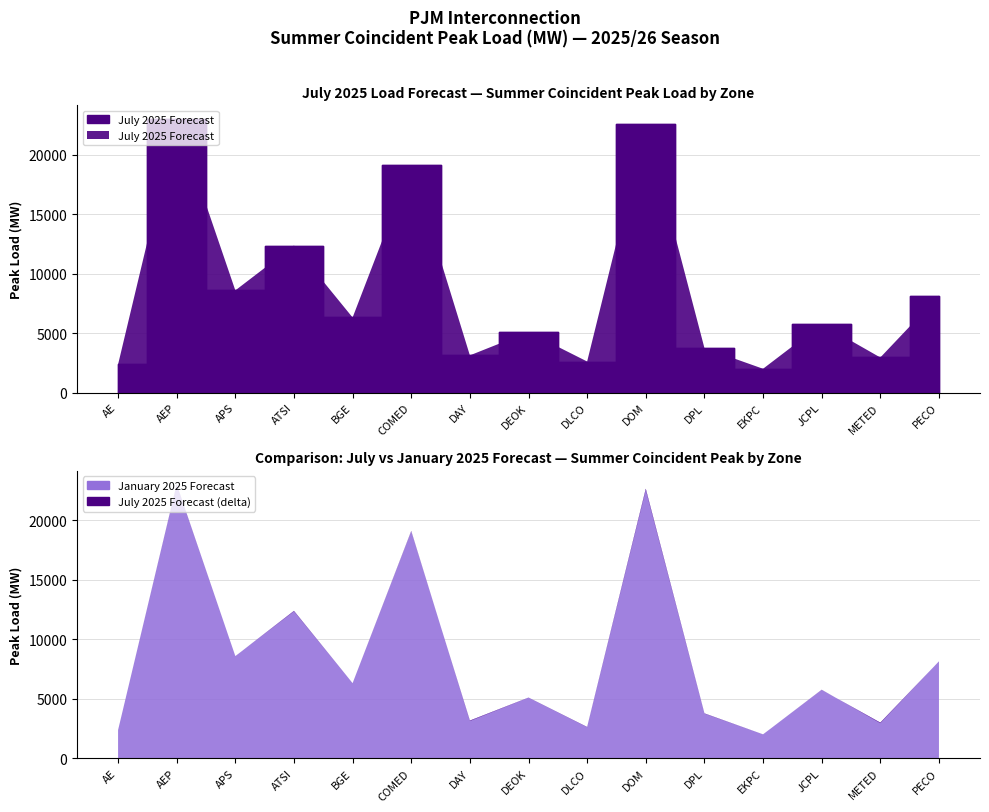

The January 2025 Forecast series shows 1098 at 10. True or false?

False